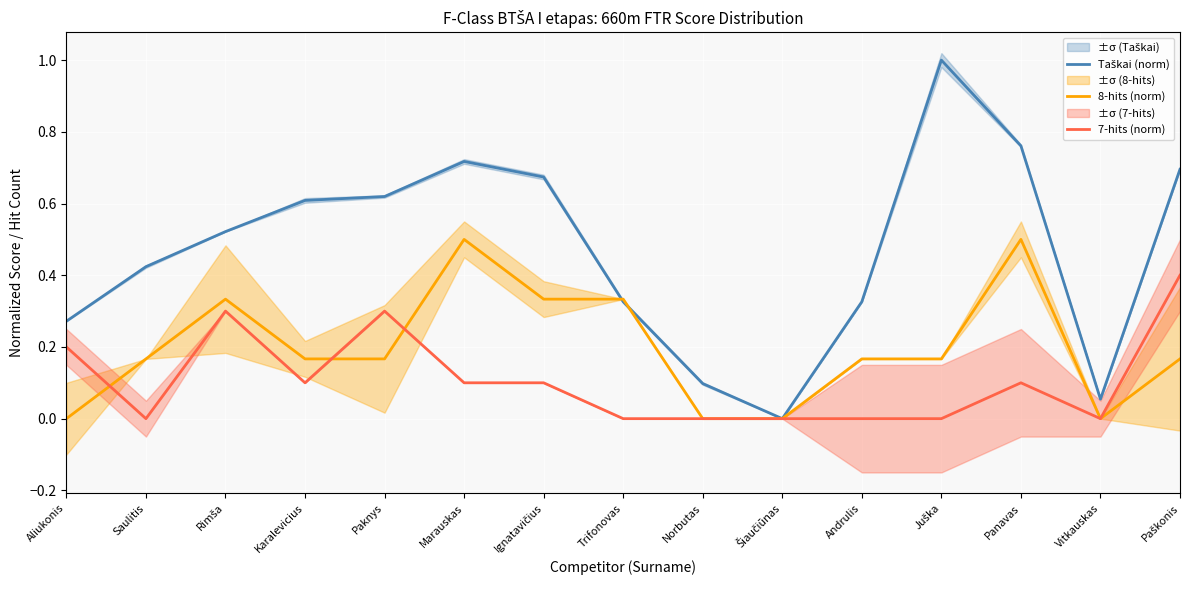

How many values in the 8-hits (norm) series exceed 0?

11